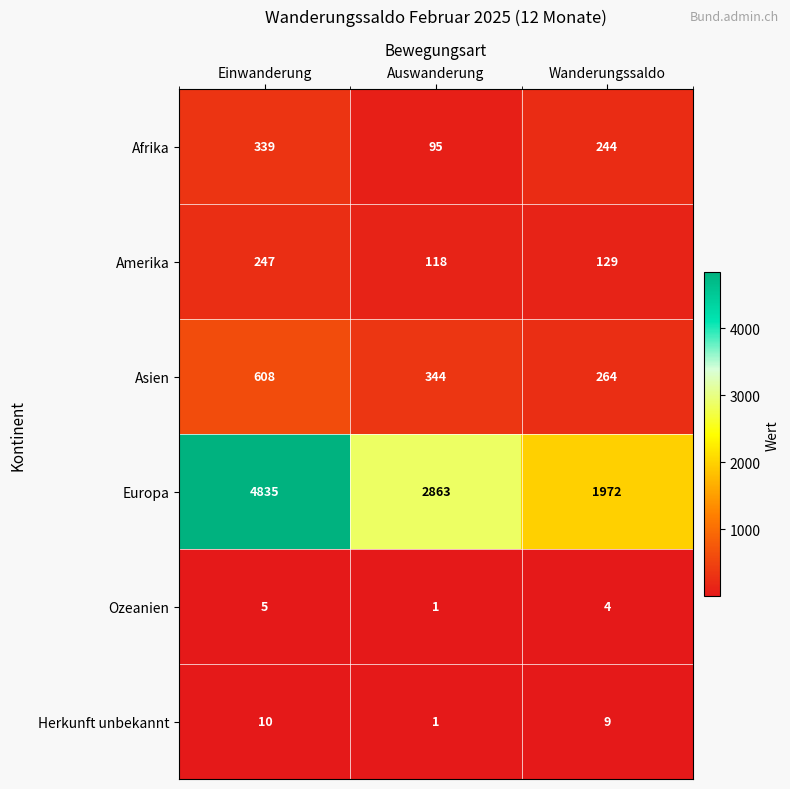

How many data points does each series have?

3